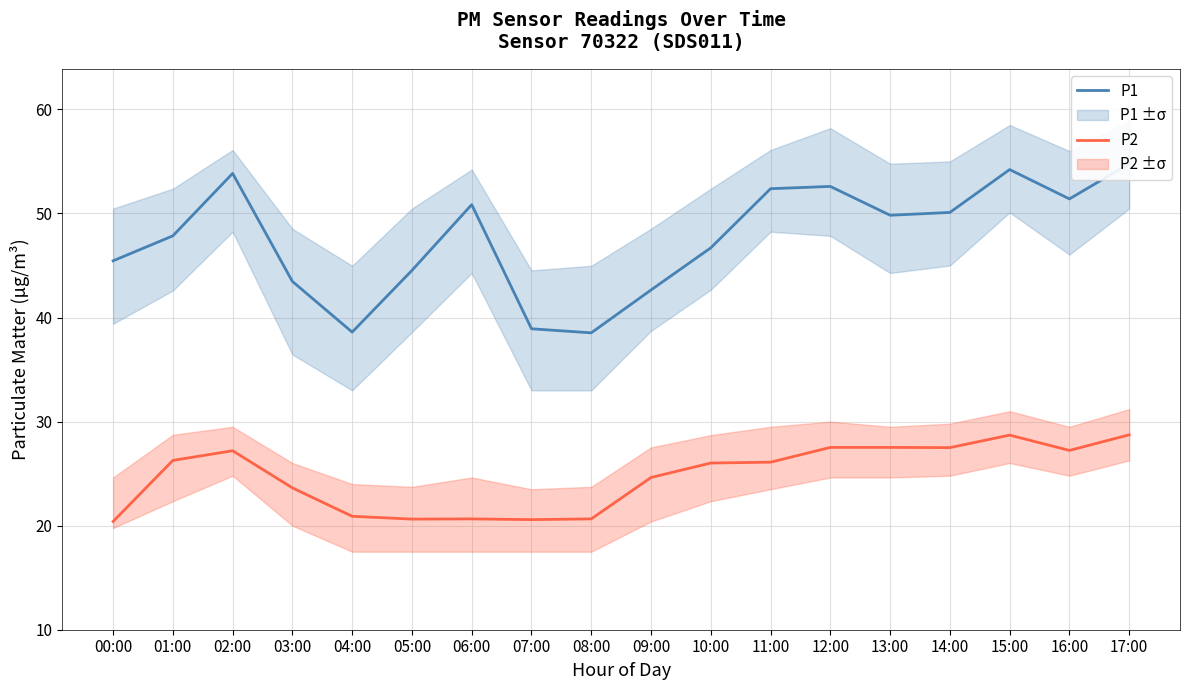

Which series has the widest spread of values?

P1